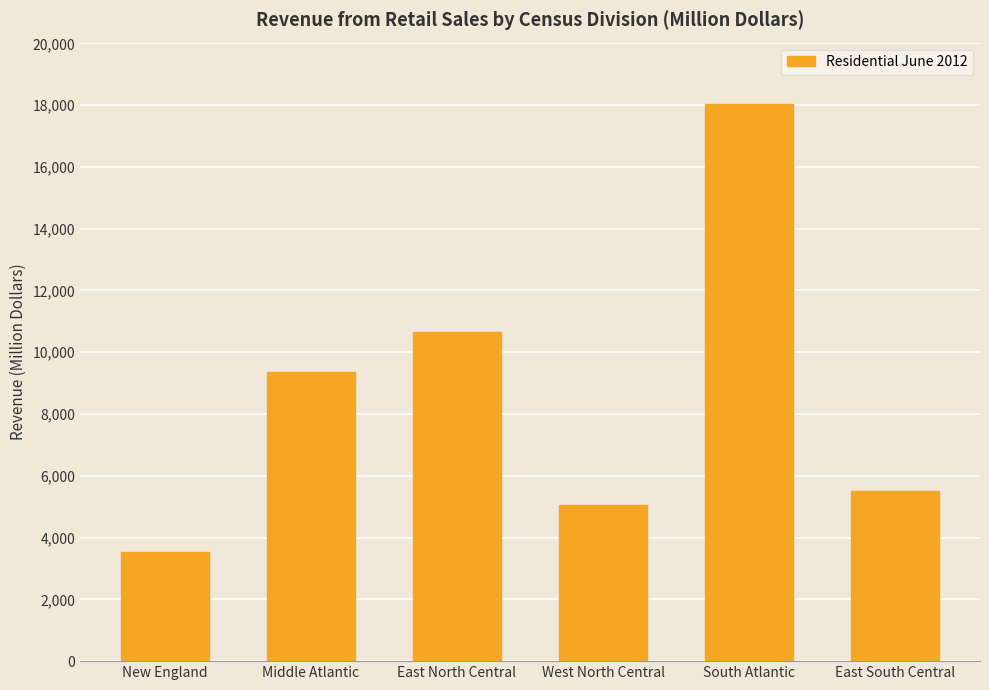

What is the maximum value shown in the chart?

18022